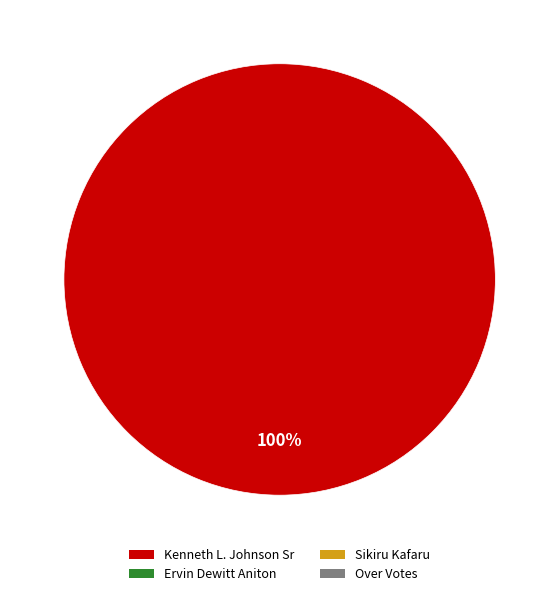

Does any single category account for the majority?

Yes